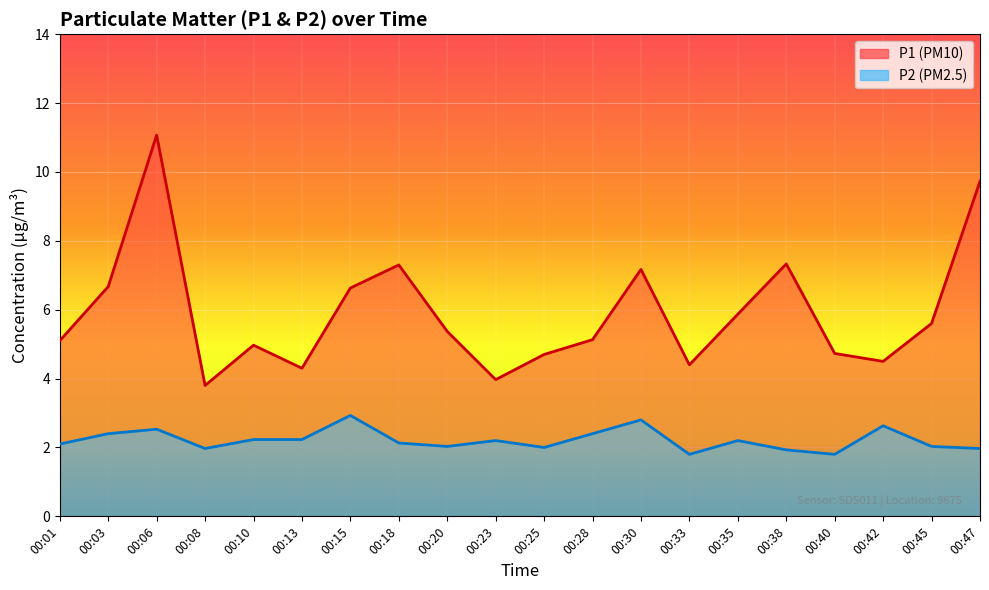

True or false: P1 and P2 cross at least once.

False